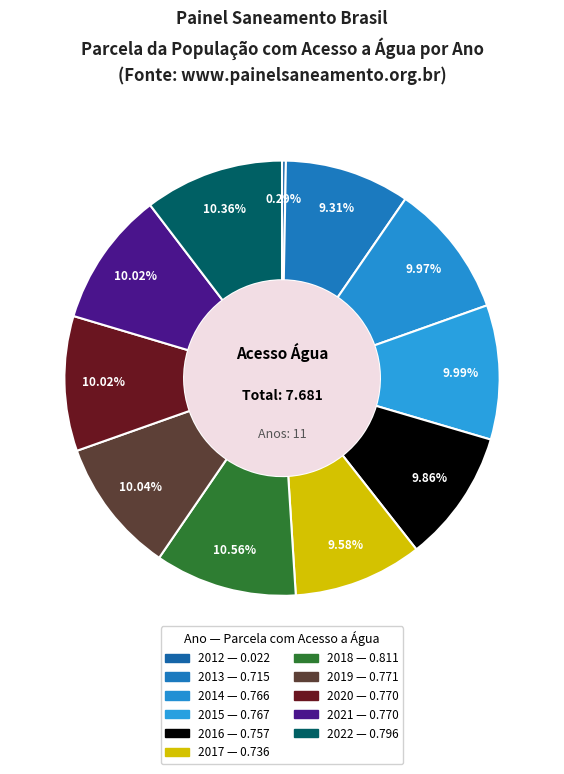

How many slices are in this pie chart?

11